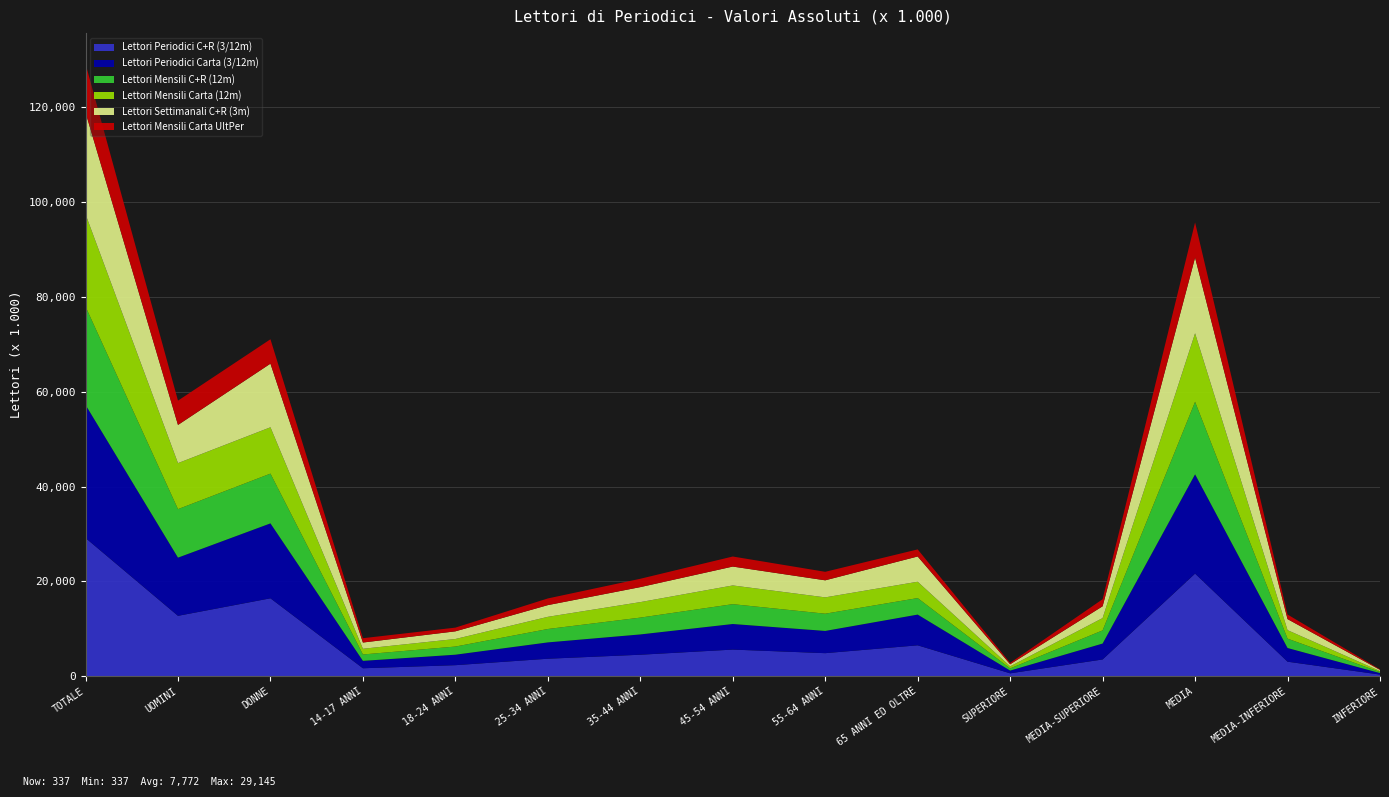

Reading left to right, list all the values displayed in this chart.

Lettori Periodici C+R (3/12m): TOTALE=29145	UOMINI=12725	DONNE=16420	14-17 ANNI=1667	18-24 ANNI=2318	25-34 ANNI=3678	35-44 ANNI=4521	45-54 ANNI=5606	55-64 ANNI=4850	65 ANNI ED OLTRE=6507	SUPERIORE=601	MEDIA-SUPERIORE=3522	MEDIA=21631	MEDIA-INFERIORE=3054	INFERIORE=337
Lettori Periodici Carta (3/12m): TOTALE=28077	UOMINI=12274	DONNE=15804	14-17 ANNI=1563	18-24 ANNI=2211	25-34 ANNI=3446	35-44 ANNI=4283	45-54 ANNI=5397	55-64 ANNI=4694	65 ANNI ED OLTRE=6482	SUPERIORE=579	MEDIA-SUPERIORE=3358	MEDIA=20942	MEDIA-INFERIORE=2887	INFERIORE=312
Lettori Mensili C+R (12m): TOTALE=20724	UOMINI=10227	DONNE=10497	14-17 ANNI=1347	18-24 ANNI=1716	25-34 ANNI=2823	35-44 ANNI=3545	45-54 ANNI=4183	55-64 ANNI=3630	65 ANNI ED OLTRE=3480	SUPERIORE=458	MEDIA-SUPERIORE=2776	MEDIA=15293	MEDIA-INFERIORE=1974	INFERIORE=223
Lettori Mensili Carta (12m): TOTALE=19475	UOMINI=9704	DONNE=9771	14-17 ANNI=1203	18-24 ANNI=1593	25-34 ANNI=2569	35-44 ANNI=3268	45-54 ANNI=3948	55-64 ANNI=3446	65 ANNI ED OLTRE=3448	SUPERIORE=430	MEDIA-SUPERIORE=2601	MEDIA=14451	MEDIA-INFERIORE=1791	INFERIORE=202
Lettori Settimanali C+R (3m): TOTALE=21472	UOMINI=8054	DONNE=13417	14-17 ANNI=1315	18-24 ANNI=1618	25-34 ANNI=2470	35-44 ANNI=3165	45-54 ANNI=3982	55-64 ANNI=3597	65 ANNI ED OLTRE=5325	SUPERIORE=443	MEDIA-SUPERIORE=2485	MEDIA=15959	MEDIA-INFERIORE=2330	INFERIORE=255
Lettori Mensili Carta UltPer: TOTALE=10270	UOMINI=5126	DONNE=5144	14-17 ANNI=911	18-24 ANNI=782	25-34 ANNI=1406	35-44 ANNI=1760	45-54 ANNI=2122	55-64 ANNI=1794	65 ANNI ED OLTRE=1495	SUPERIORE=292	MEDIA-SUPERIORE=1492	MEDIA=7413	MEDIA-INFERIORE=967	INFERIORE=106